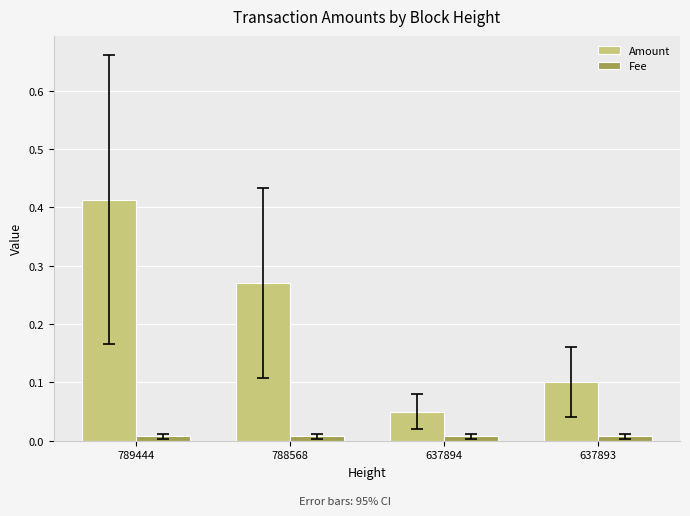

What are all the series names shown in the legend?

Amount, Fee